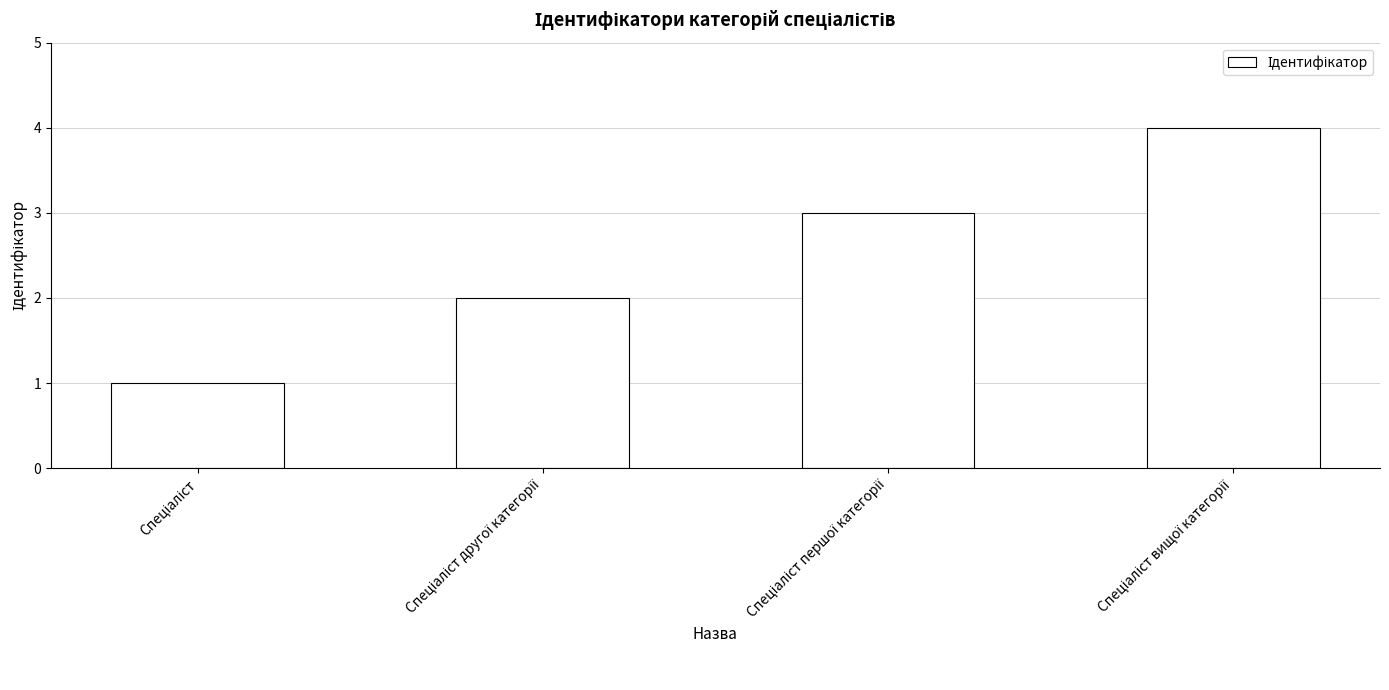

Reading right to left, extract all data points from this chart.

4	3	2	1